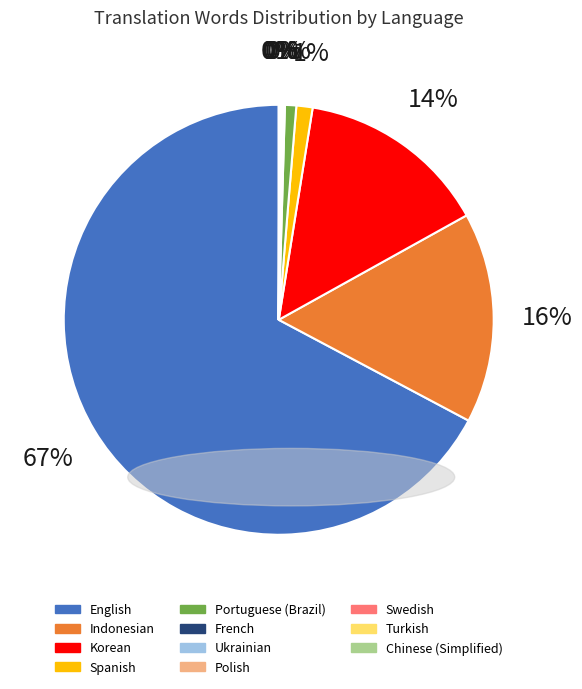

Is it true that Portuguese (Brazil) is 11% of the pie?

False